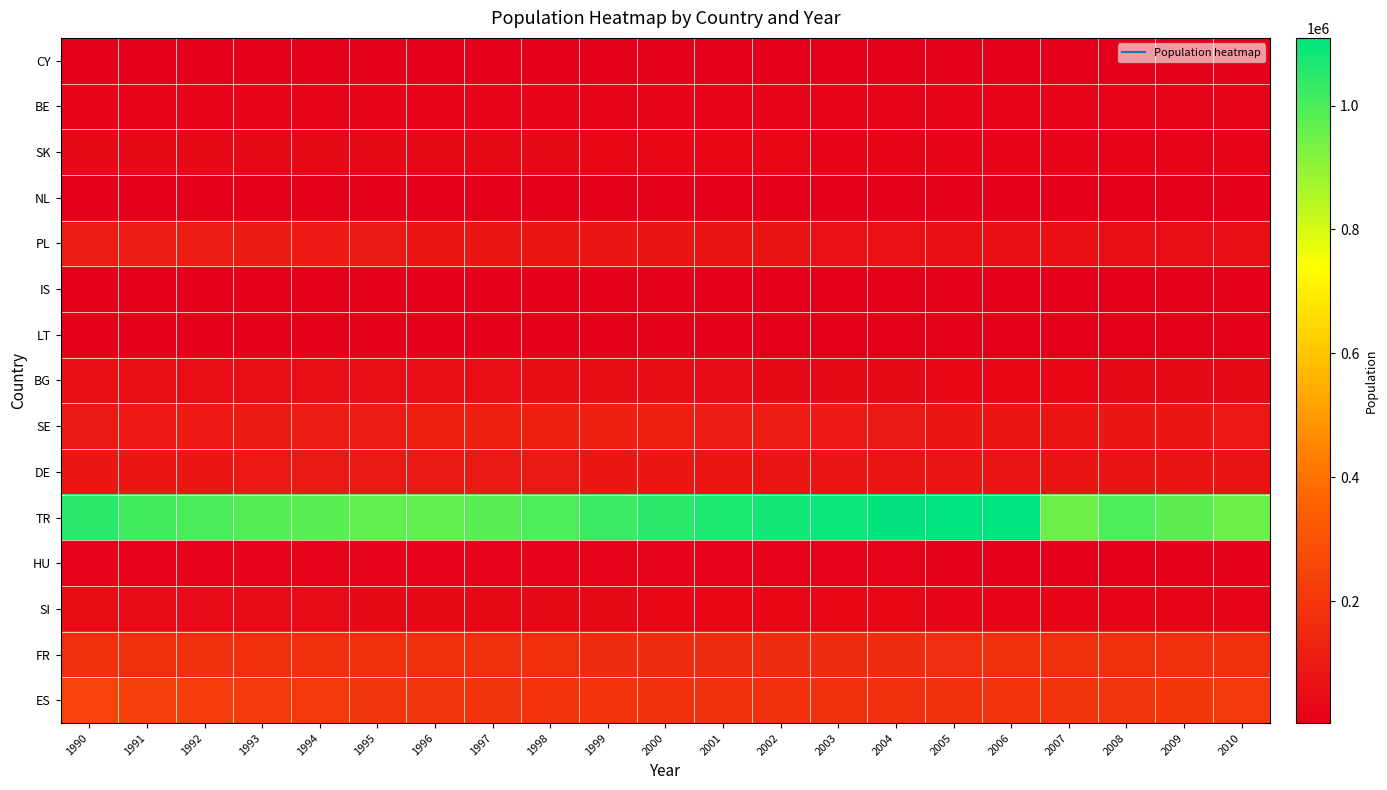

Reading left to right, list all the values displayed in this chart.

CY: 1990=3675	1991=3768	1992=3870	1993=3973	1994=3993	1995=3962	1996=4011	1997=4013	1998=4099	1999=4085	2000=4107	2001=4027	2002=4022	2003=3873	2004=3726	2005=3578	2006=3454	2007=3358	2008=3246	2009=3189	2010=3285
BE: 1990=19464	1991=19502	1992=19575	1993=19872	1994=20396	1995=20788	1996=21038	1997=21271	1998=21389	1999=21215	2000=20912	2001=20464	2002=20155	2003=19889	2004=19835	2005=19827	2006=20125	2007=20251	2008=20277	2009=20350	2010=20497
SK: 1990=39018	1991=38697	1992=37919	1993=37263	1994=36612	1995=35694	1996=34762	1997=34162	1998=33581	1999=32947	2000=32048	2001=30948	2002=29498	2003=28167	2004=26900	2005=26028	2006=25442	2007=24608	2008=23914	2009=23393	2010=23119
NL: 1990=4303	1991=4303	1992=4350	1993=4424	1994=4516	1995=4596	1996=4668	1997=4734	1998=4782	1999=4824	2000=4839	2001=4826	2002=4793	2003=4786	2004=4795	2005=4813	2006=4860	2007=4899	2008=4923	2009=4937	2010=4917
PL: 1990=107430	1991=107126	1992=106002	1993=102936	1994=98841	1995=94495	1996=90189	1997=87289	1998=84436	1999=81461	2000=79321	2001=75865	2002=72450	2003=69306	2004=66348	2005=63599	2006=61486	2007=59416	2008=57596	2009=56181	2010=55294
IS: 1990=9822	1991=9563	1992=9433	1993=9337	1994=9399	1995=9583	1996=9853	1997=10099	1998=10322	1999=10419	2000=10447	2001=10275	2002=10257	2003=10106	2004=9881	2005=9788	2006=9869	2007=9801	2008=9856	2009=9891	2010=9856
LT: 1990=5505	1991=5604	1992=5707	1993=5738	1994=5655	1995=5546	1996=5445	1997=5335	1998=5233	1999=5058	2000=4828	2001=4550	2002=4258	2003=3954	2004=3759	2005=3635	2006=3490	2007=3347	2008=3201	2009=3089	2010=2981
BG: 1990=59200	1991=58135	1992=57252	1993=55760	1994=55245	1995=54420	1996=53488	1997=51277	1998=49239	1999=46788	2000=44277	2001=41510	2002=37470	2003=35071	2004=33394	2005=32914	2006=32890	2007=33096	2008=33921	2009=34622	2010=34836
SE: 1990=98025	1991=98774	1992=100413	1993=102820	1994=106718	1995=111595	1996=115635	1997=118679	1998=120350	1999=119866	2000=117552	2001=112543	2002=106258	2003=99747	2004=94260	2005=89760	2006=87168	2007=86481	2008=87524	2009=89532	2010=91735
DE: 1990=89118	1991=89455	1992=90509	1993=91879	1994=94037	1995=95592	1996=97305	1997=96362	1998=94073	1999=90717	2000=87451	2001=83711	2002=82525	2003=82322	2004=81945	2005=81754	2006=81768	2007=80409	2008=78322	2009=76582	2010=75241
TR: 1990=1049185	1991=1012721	1992=999540	1993=988101	1994=978096	1995=970797	1996=969868	1997=979273	1998=999003	1999=1024748	2000=1047929	2001=1065555	2002=1080486	2003=1093187	2004=1103195	2005=1109214	2006=1105200	2007=952362	2008=995756	2009=973836	2010=952632
HU: 1990=14811	1991=14472	1992=14199	1993=14111	1994=14076	1995=14019	1996=13912	1997=13866	1998=13775	1999=13593	2000=13418	2001=13080	2002=12582	2003=12064	2004=11647	2005=11191	2006=10901	2007=10699	2008=10641	2009=10547	2010=10534
SI: 1990=44190	1991=42838	1992=41474	1993=40659	1994=39920	1995=38859	1996=38171	1997=36868	1998=34975	1999=33311	2000=32301	2001=31327	2002=30549	2003=30075	2004=29484	2005=28837	2006=28695	2007=28344	2008=28174	2009=28064	2010=28392
FR: 1990=173525	1991=171745	1992=170718	1993=169554	1994=170620	1995=171181	1996=171151	1997=170346	1998=169500	1999=166860	2000=165187	2001=164368	2002=164290	2003=164130	2004=166280	2005=168424	2006=171179	2007=173033	2008=174704	2009=175654	2010=176638
ES: 1990=249513	1991=237766	1992=226751	1993=216795	1994=207988	1995=201060	1996=195489	1997=191430	1998=188225	1999=185297	2000=182260	2001=179540	2002=177750	2003=178310	2004=179432	2005=181807	2006=185793	2007=191297	2008=197018	2009=202982	2010=207017